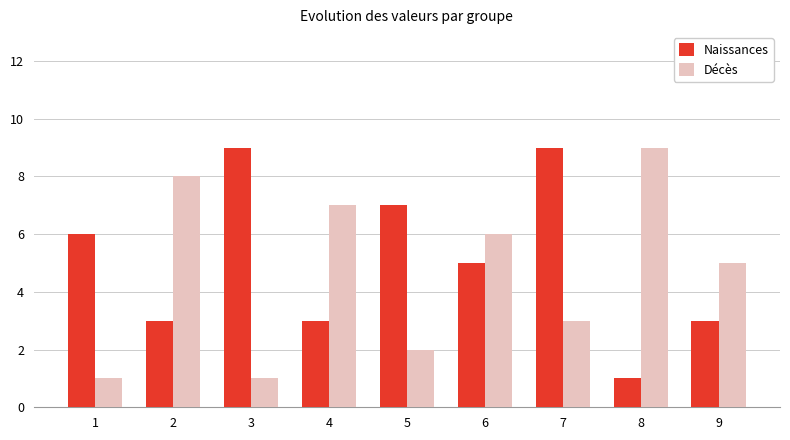

Which category has the lowest value in the Naissances series?

8